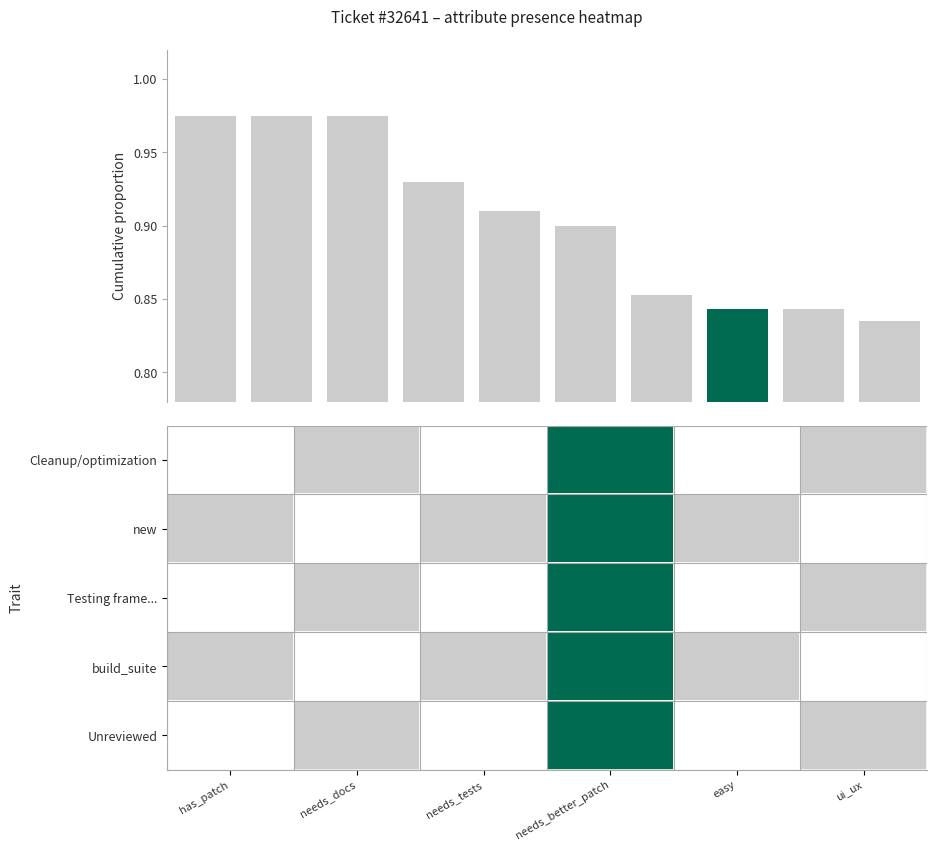

Count the values in the range 0 to 1.

10